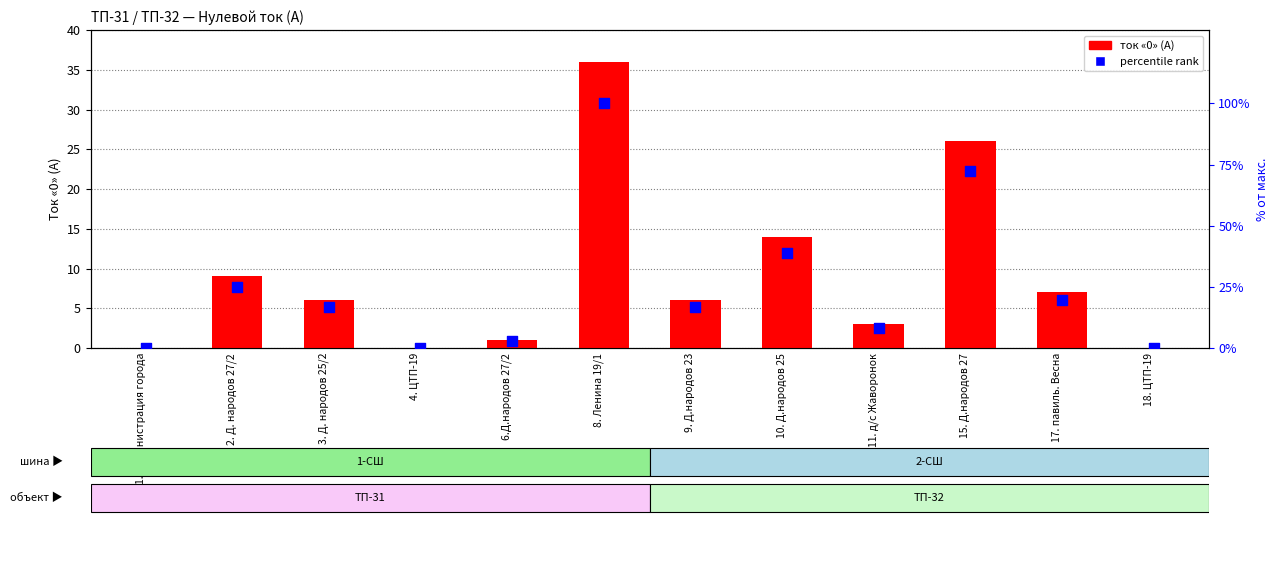

Which series reaches the minimum Y coordinate?

zero current (A)